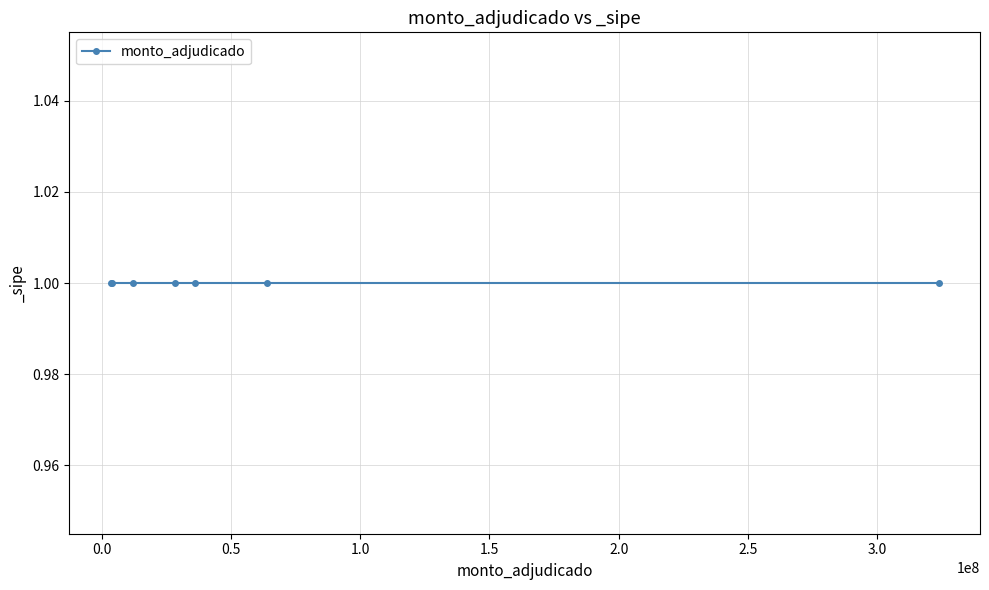

True or false: monto_adjudicado and _sipe intersect in this chart.

False